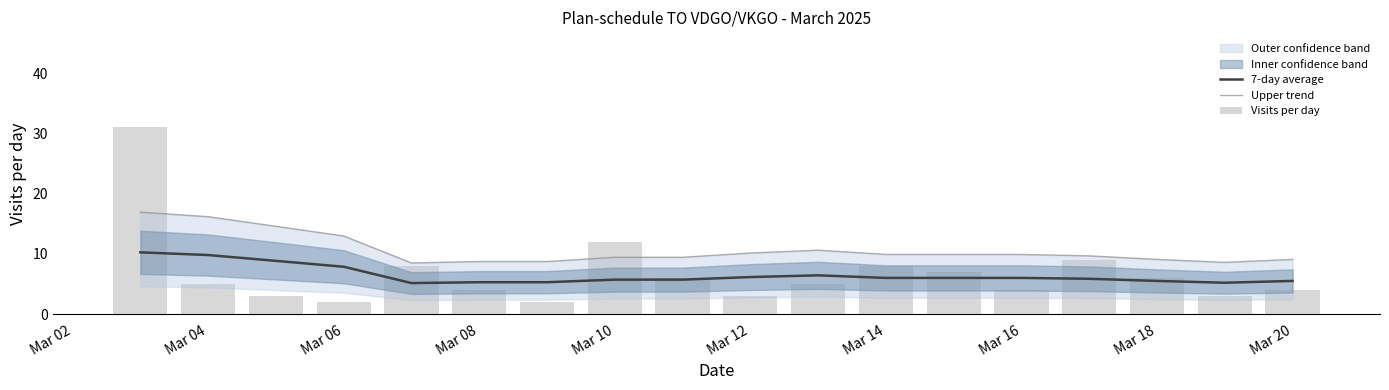

What is the minimum value for 7-day average?

5.1